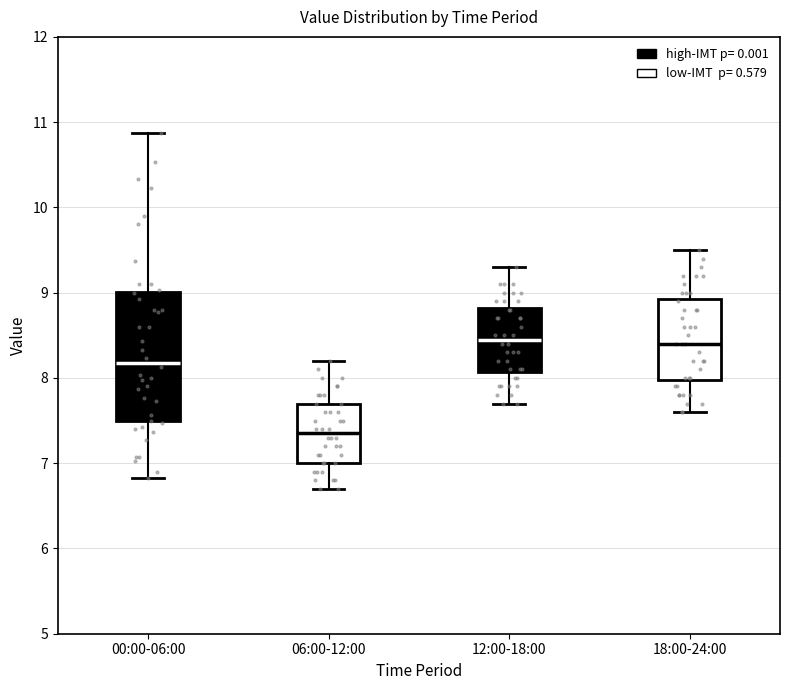

Where does the lower whisker of the box for 12:00-18:00 end on the y-axis? The values are not printed on the chart, so give them approximately, as read against the axis.

7.7